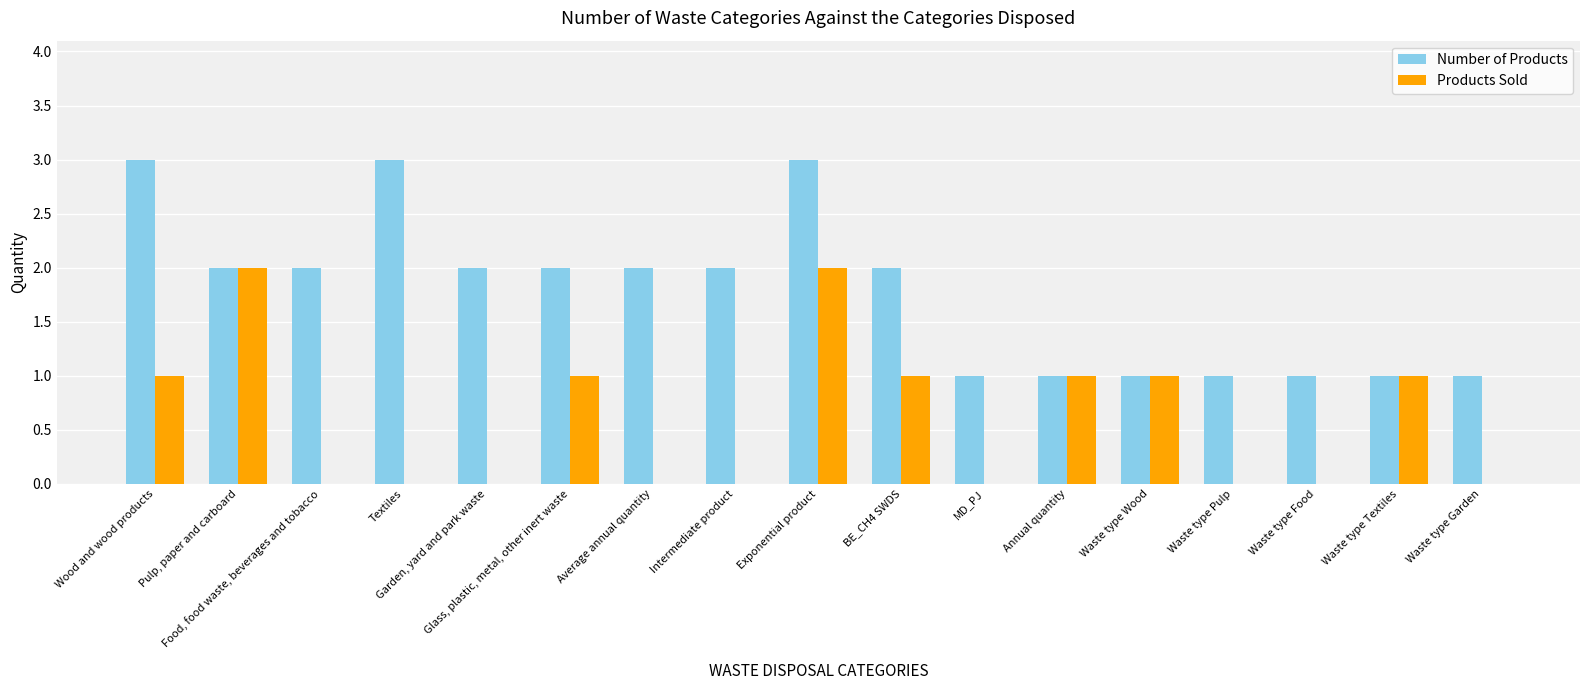

What is the sum of all Number of Products values?

30